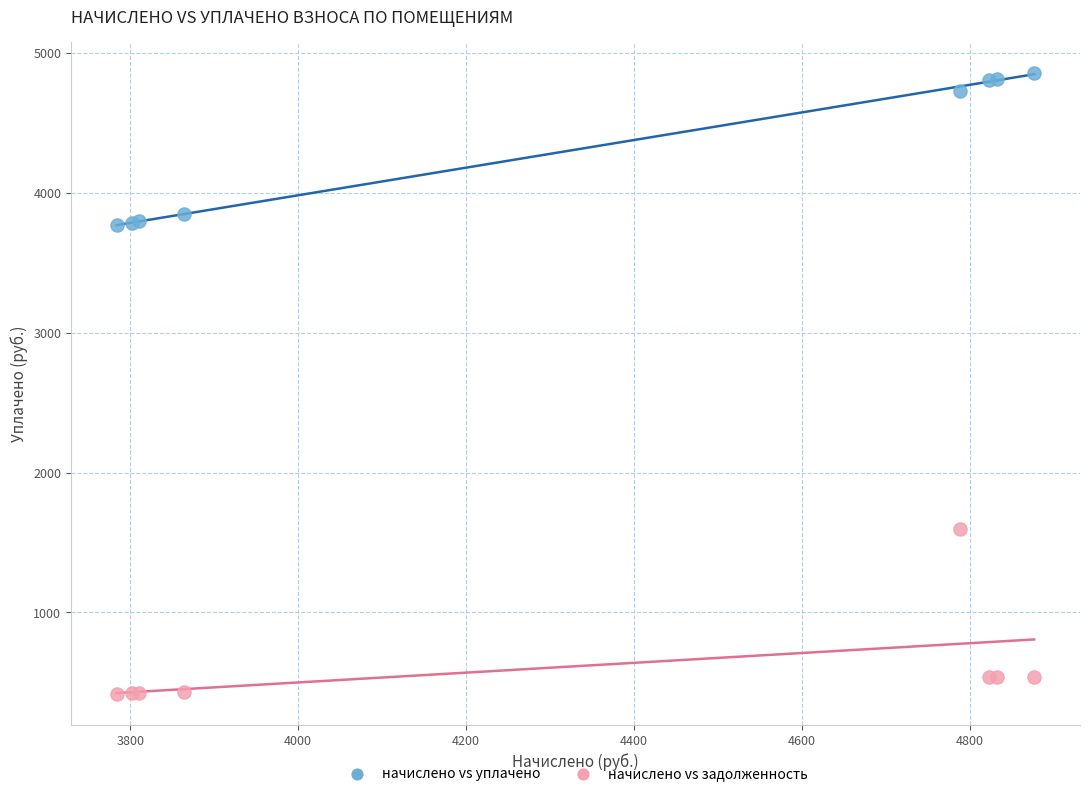

Across all series, what Y value is closest to 2638?

1596.0